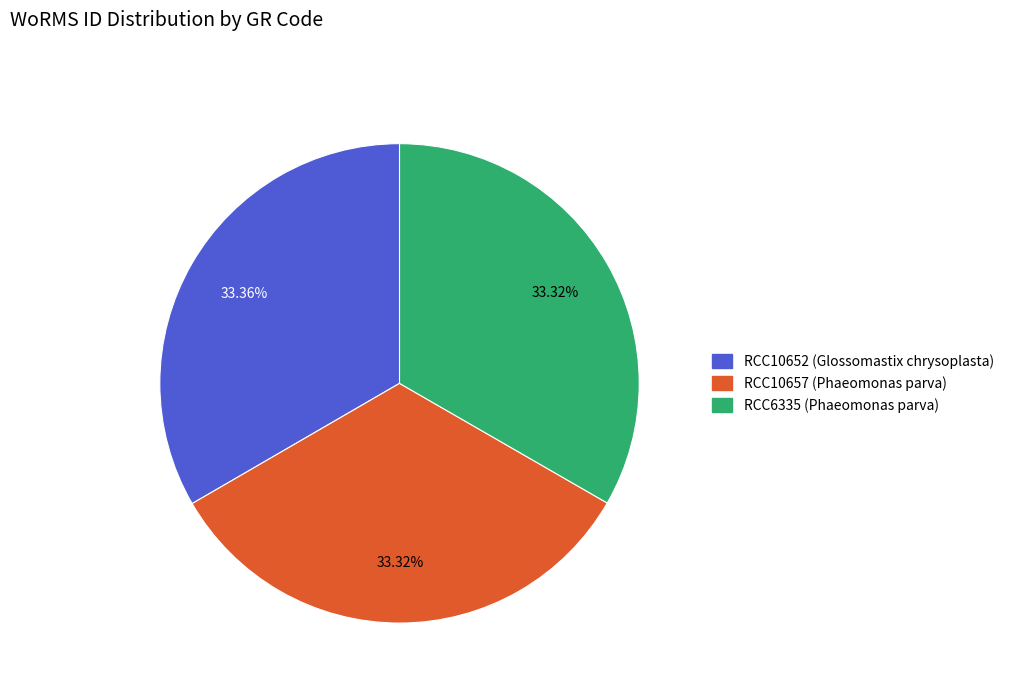

Count the number of slices in the pie.

3